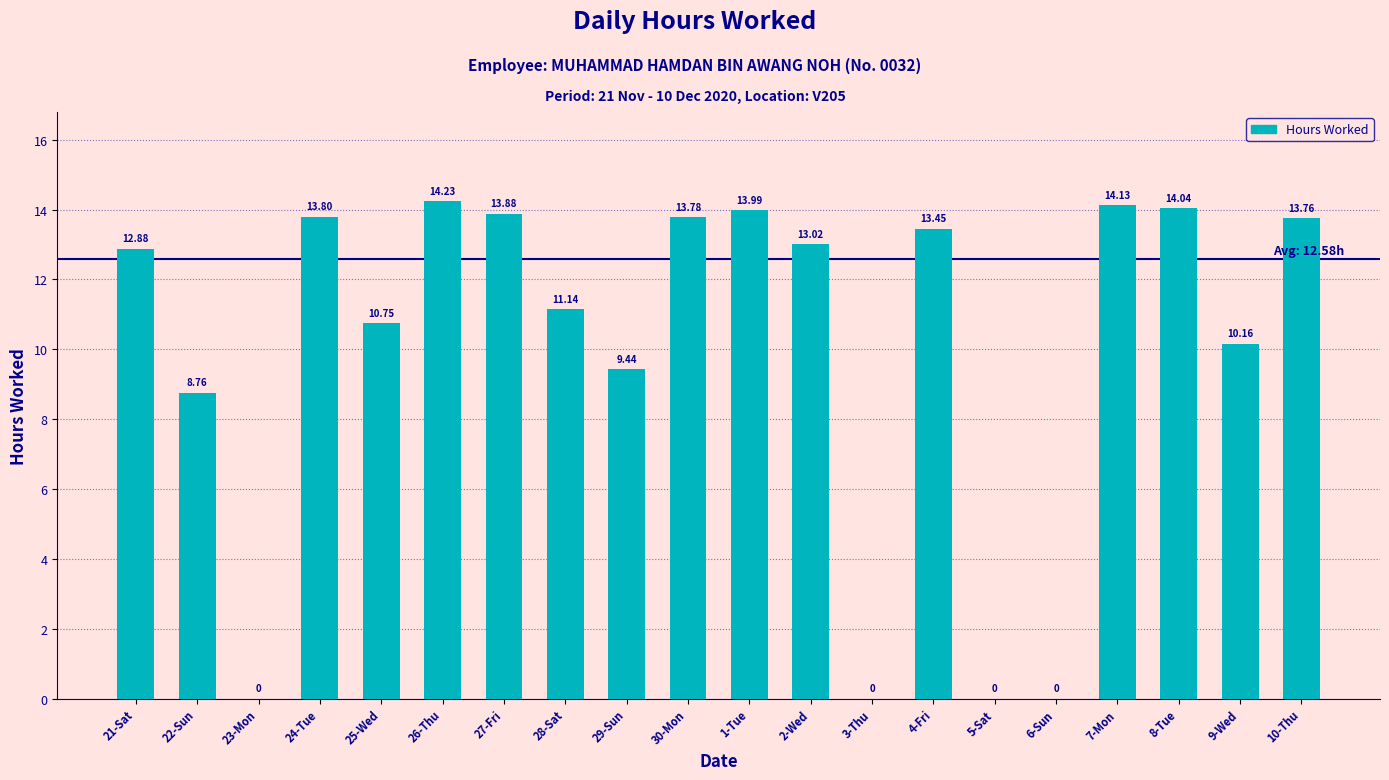

What is the sum of all values?

201.2